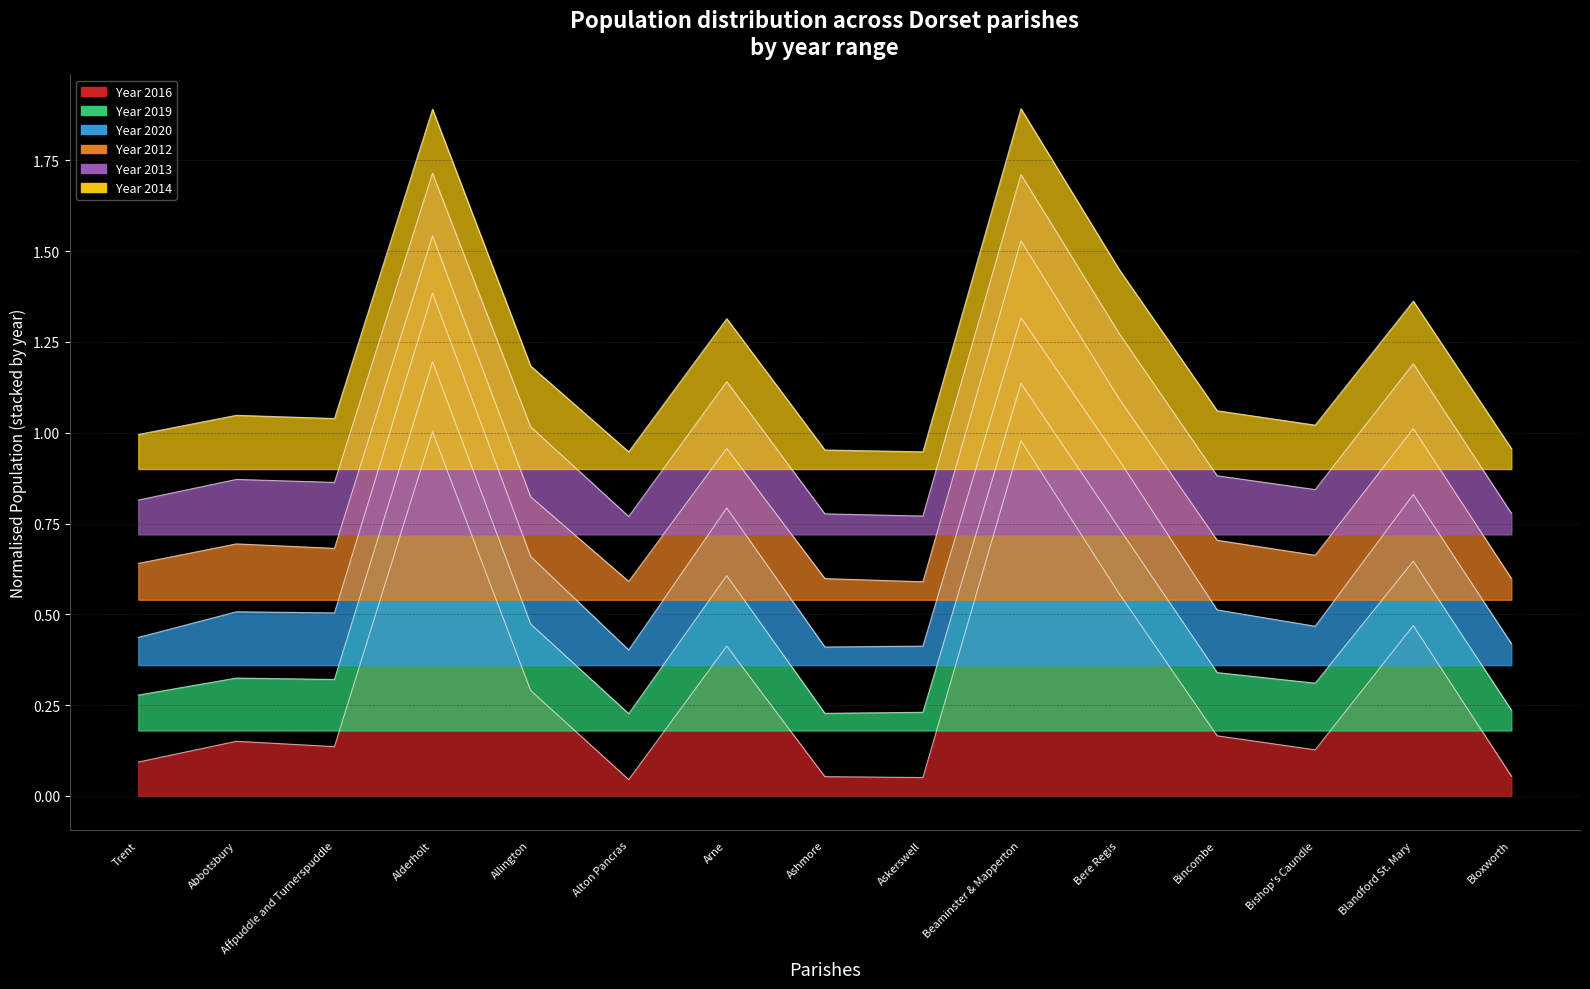

What is the difference between the highest and lowest values at Bere Regis?

0.9